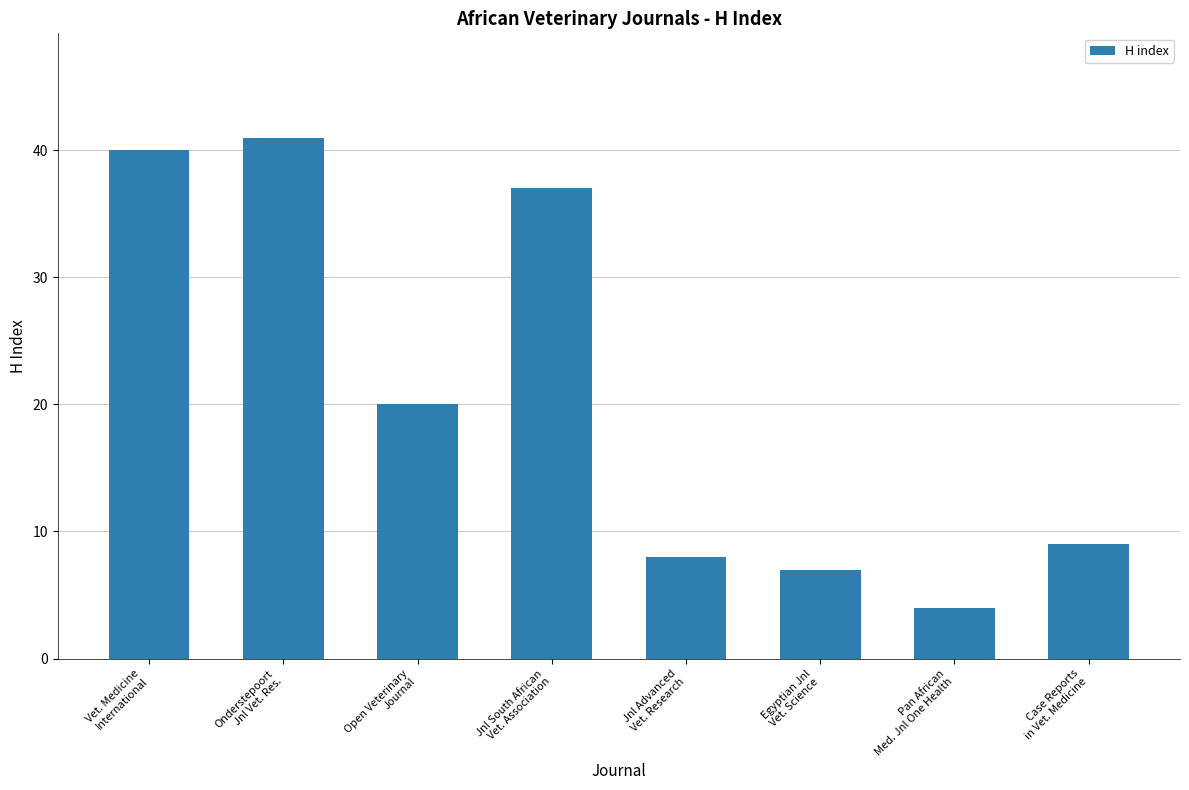

At which category does the chart reach its minimum across all series?

Pan African
Med. Jnl One Health